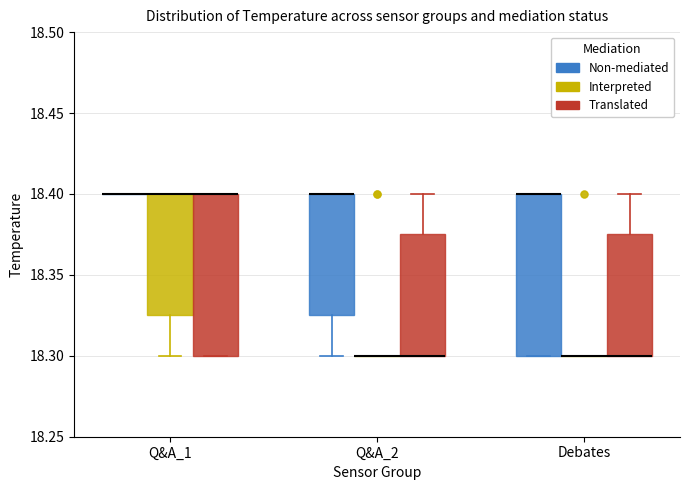

Reading left to right, read every box against the y-axis: the position of its median line, the range the box covers, and the ends of its whiskers. The values are not printed on the chart, so give them approximately, as read against the axis.

Q&A_1 (Non-mediated): box collapsed to a line at 18.400, whiskers 18.400 to 18.400
Q&A_1 (Interpreted): median 18.400 (drawn on the box's upper edge), box 18.325 to 18.400, whiskers 18.300 to 18.400
Q&A_1 (Translated): median 18.400 (drawn on the box's upper edge), box 18.300 to 18.400, whiskers 18.300 to 18.400
Q&A_2 (Non-mediated): median 18.400 (drawn on the box's upper edge), box 18.325 to 18.400, whiskers 18.300 to 18.400
Q&A_2 (Interpreted): box collapsed to a line at 18.300, whiskers 18.300 to 18.300
Q&A_2 (Translated): median 18.300 (drawn on the box's lower edge), box 18.300 to 18.375, whiskers 18.300 to 18.400
Debates (Non-mediated): median 18.400 (drawn on the box's upper edge), box 18.300 to 18.400, whiskers 18.300 to 18.400
Debates (Interpreted): box collapsed to a line at 18.300, whiskers 18.300 to 18.300
Debates (Translated): median 18.300 (drawn on the box's lower edge), box 18.300 to 18.375, whiskers 18.300 to 18.400